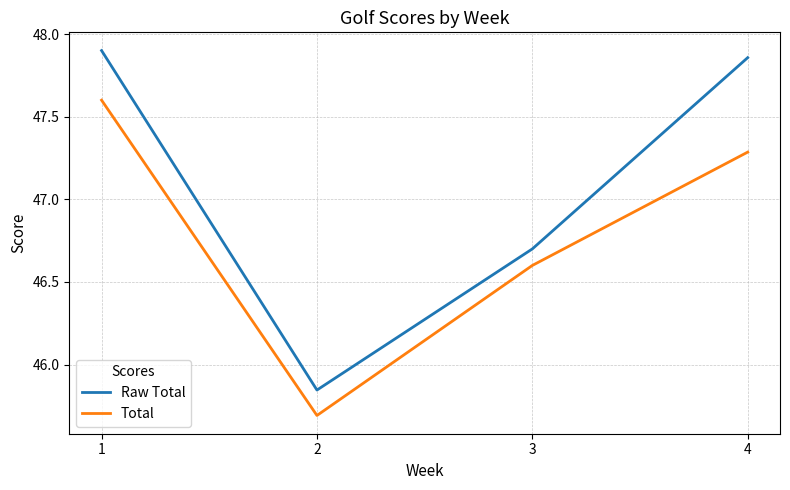

Count the number of data series in this chart.

2